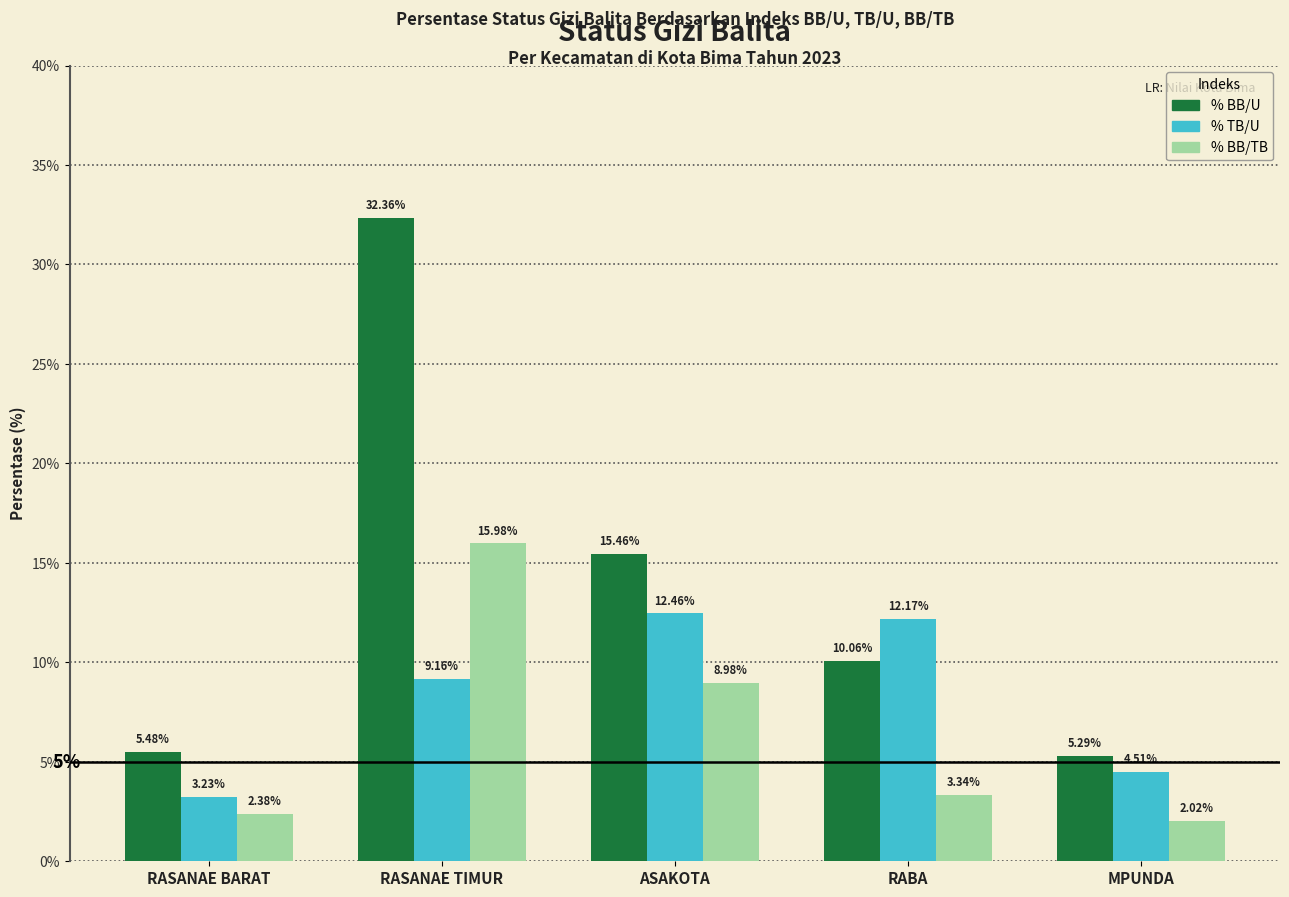

What is the average value of the % BB/U series?

13.7